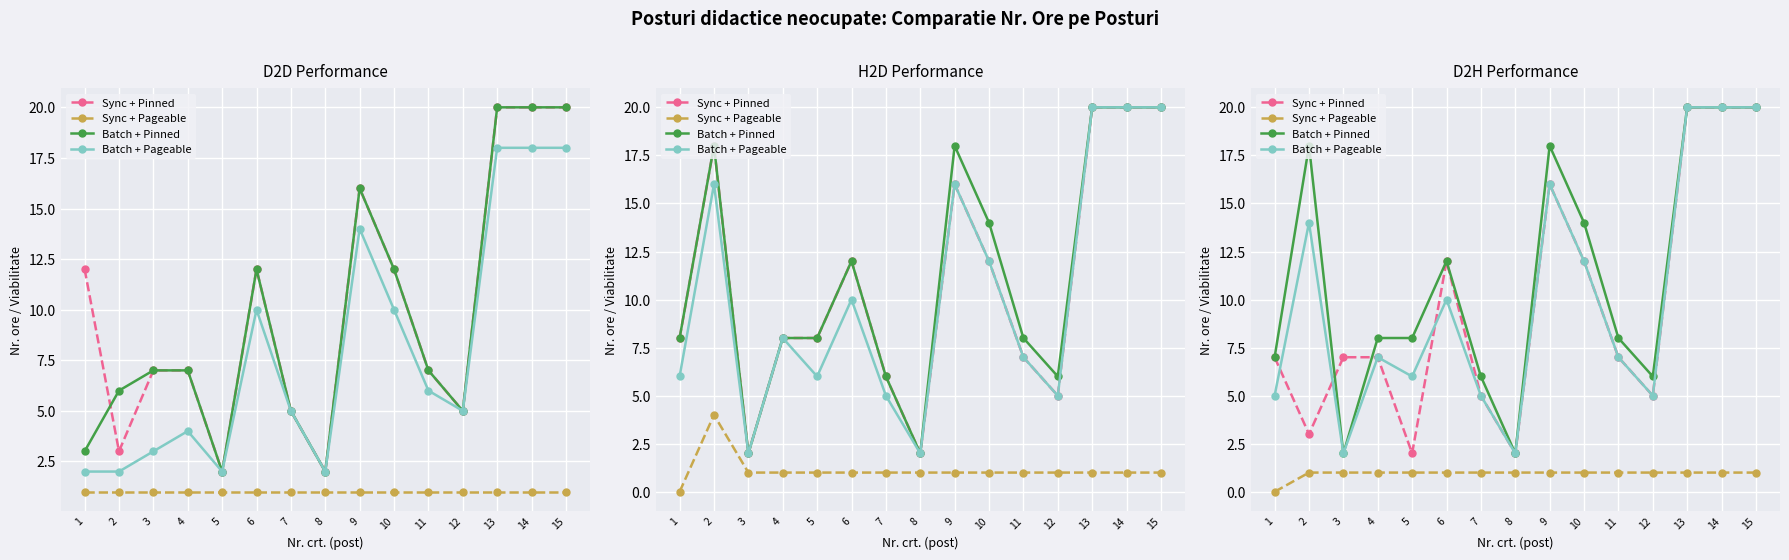

Is this an area chart (filled region under the line)?

No